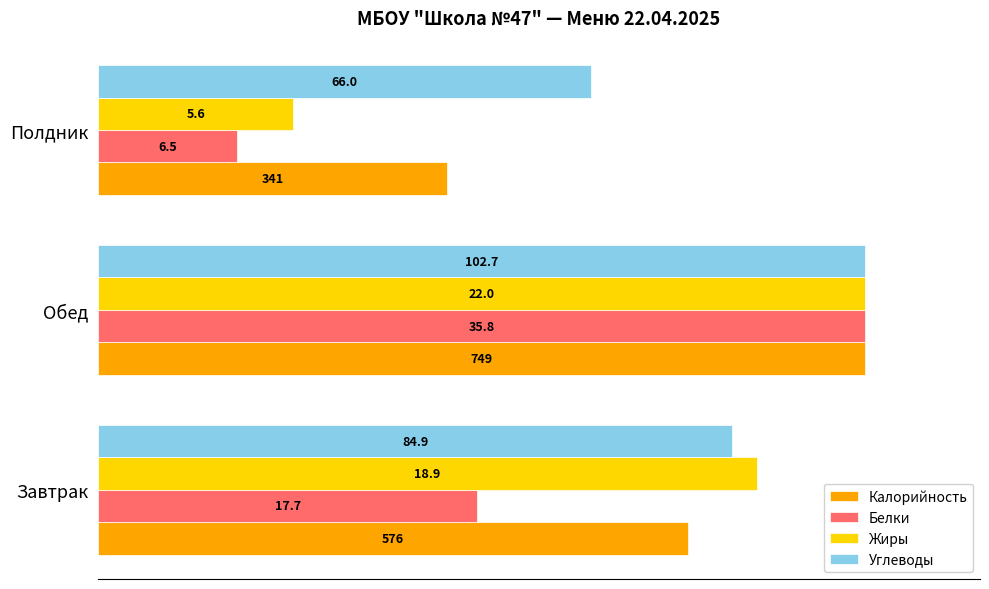

What are all the series names shown in the legend?

Калорийность, Белки, Жиры, Углеводы